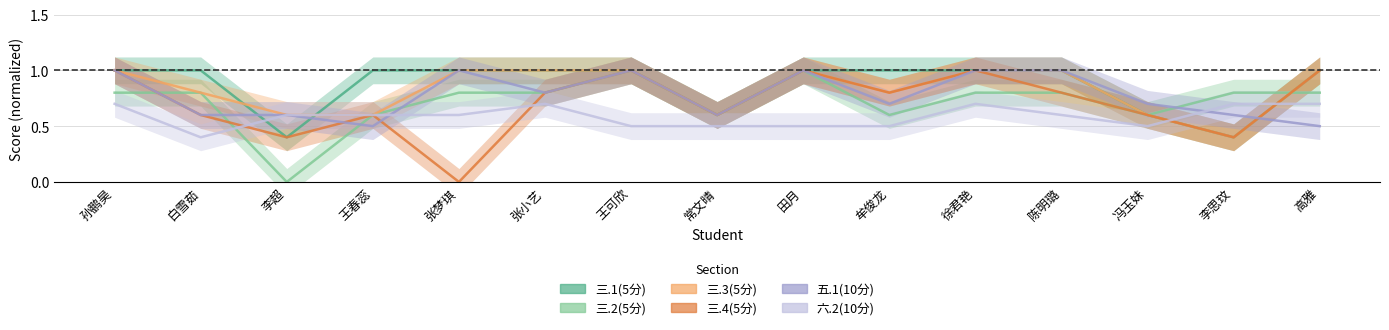

Which series ends up on top after the final intersection of 三.4(5分) and 五.1(10分)?

三.4(5分)